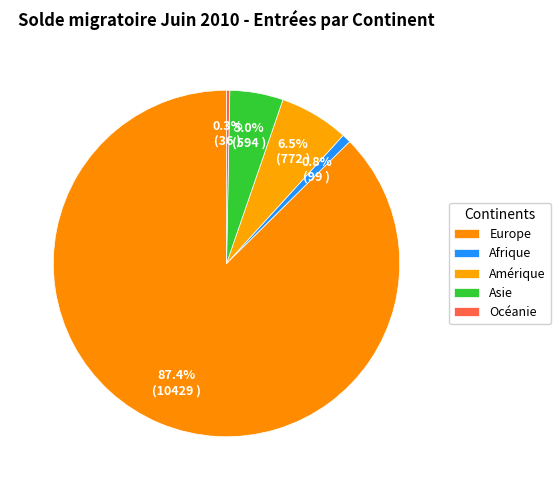

To the nearest percent, what is the combined percentage of Asie and Europe?

92%